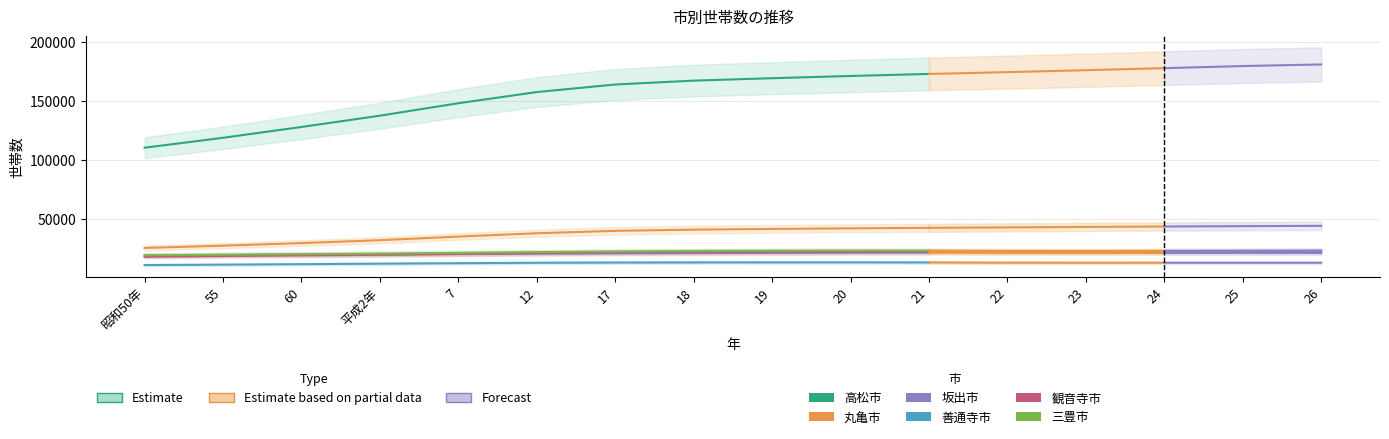

Is it true that 丸亀市 equals 8976.6 at 55?

False